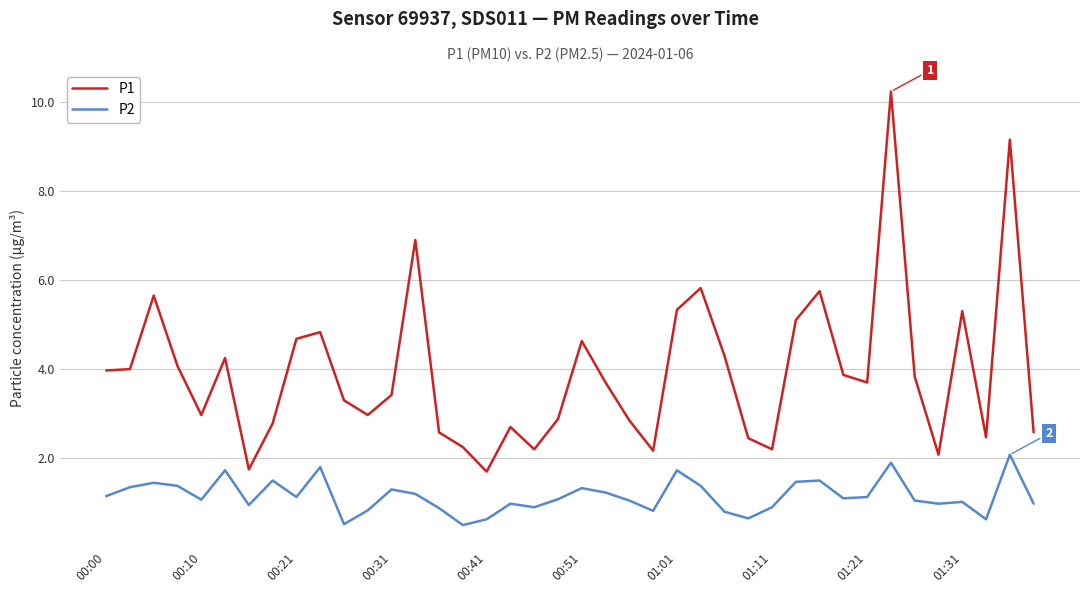

What is the maximum value shown in the chart?

10.2